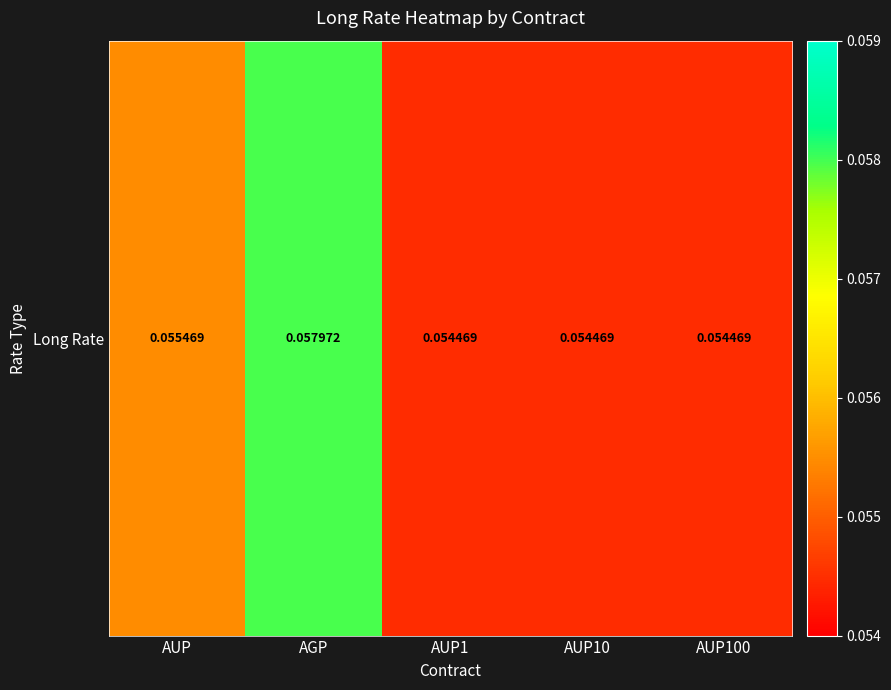

Which label corresponds to the smallest value in the chart?

AUP1